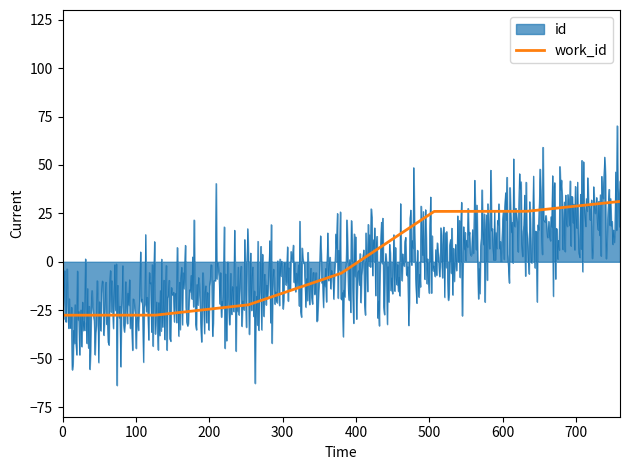

What is the highest value of the work_id series?

31.2